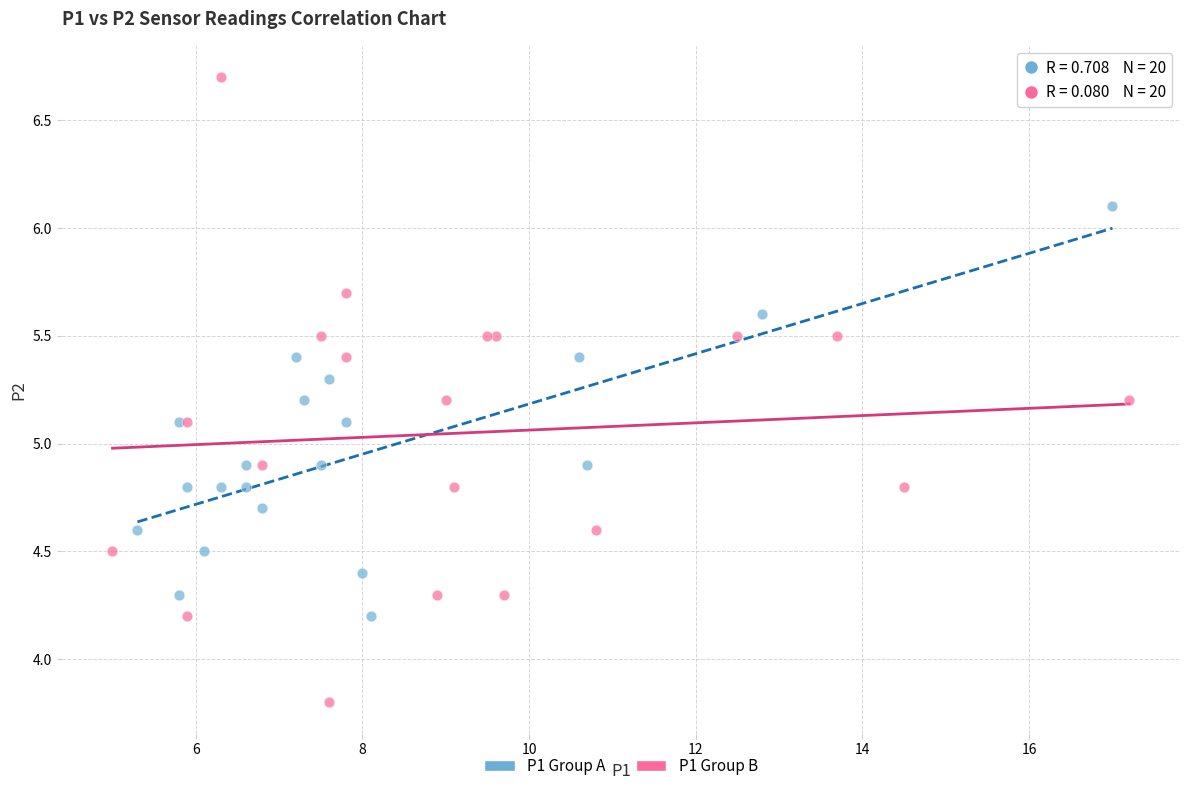

Which series contains the lowest Y value?

P1 Group B